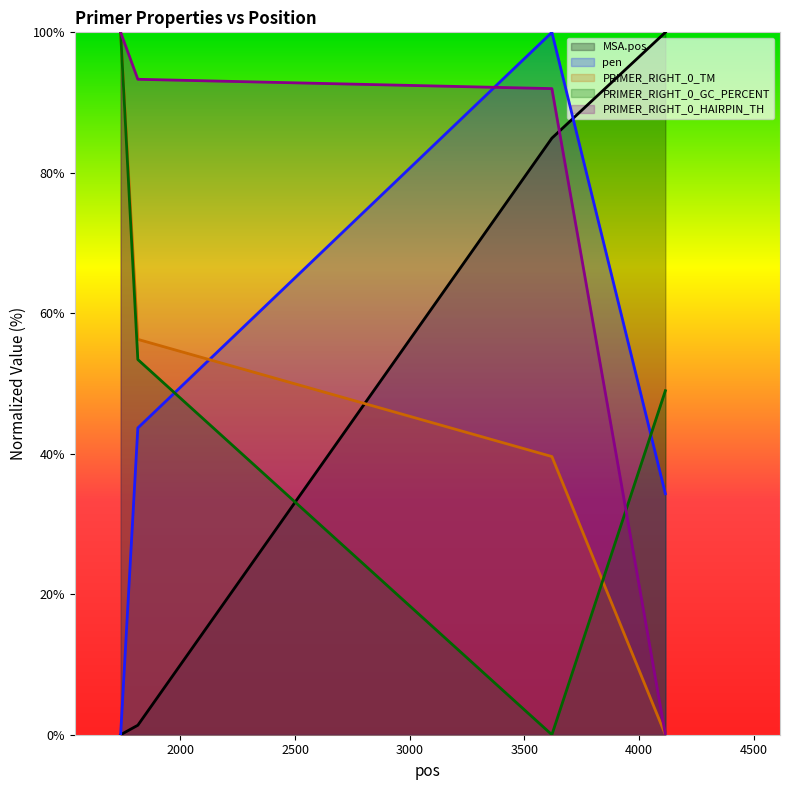

What is the difference between the second highest and minimum values in the MSA.pos series?

84.9